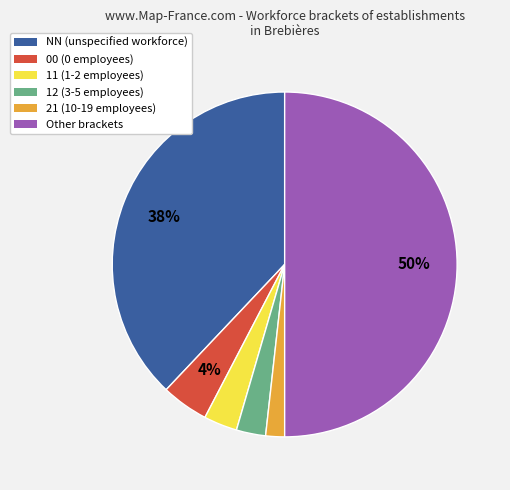

True or false: NN accounts for 47% of the total.

False